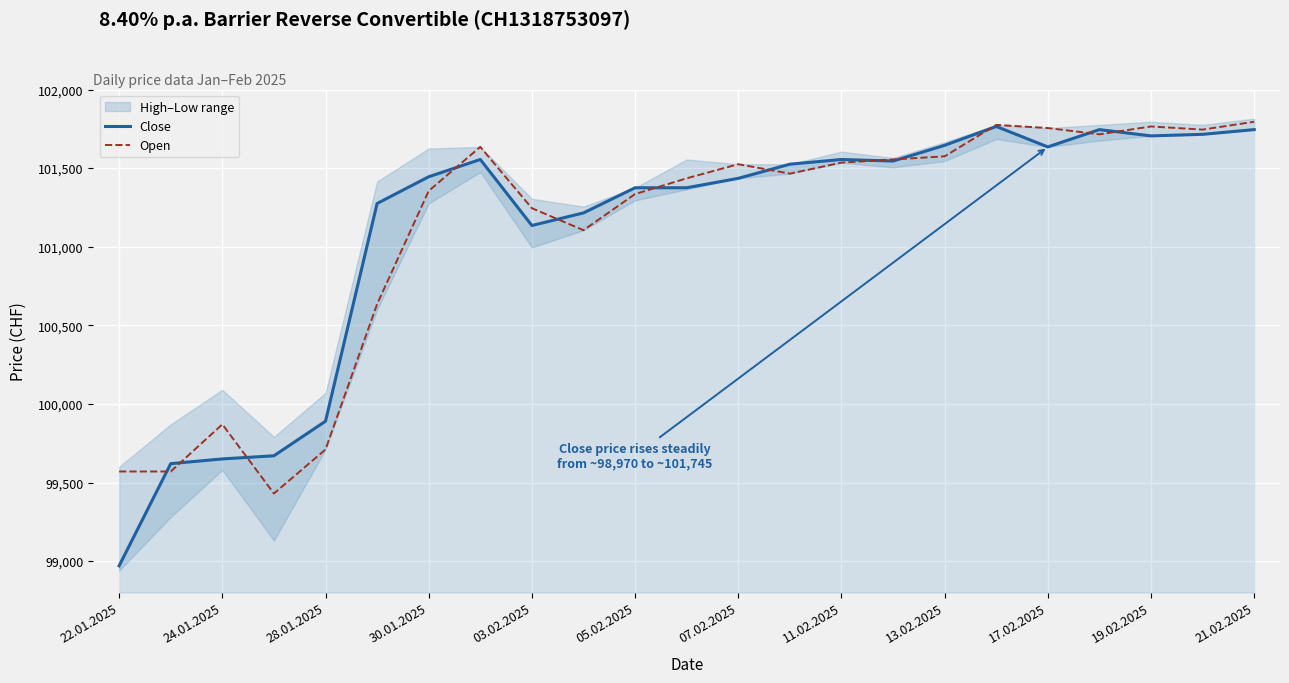

How many interior local peaks does the Open series have?

5